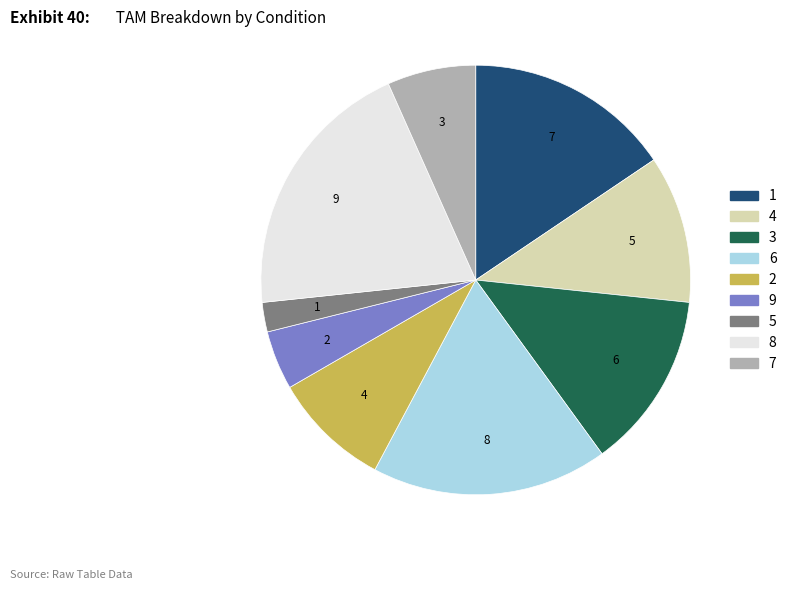

What is the largest slice in the pie chart?

8